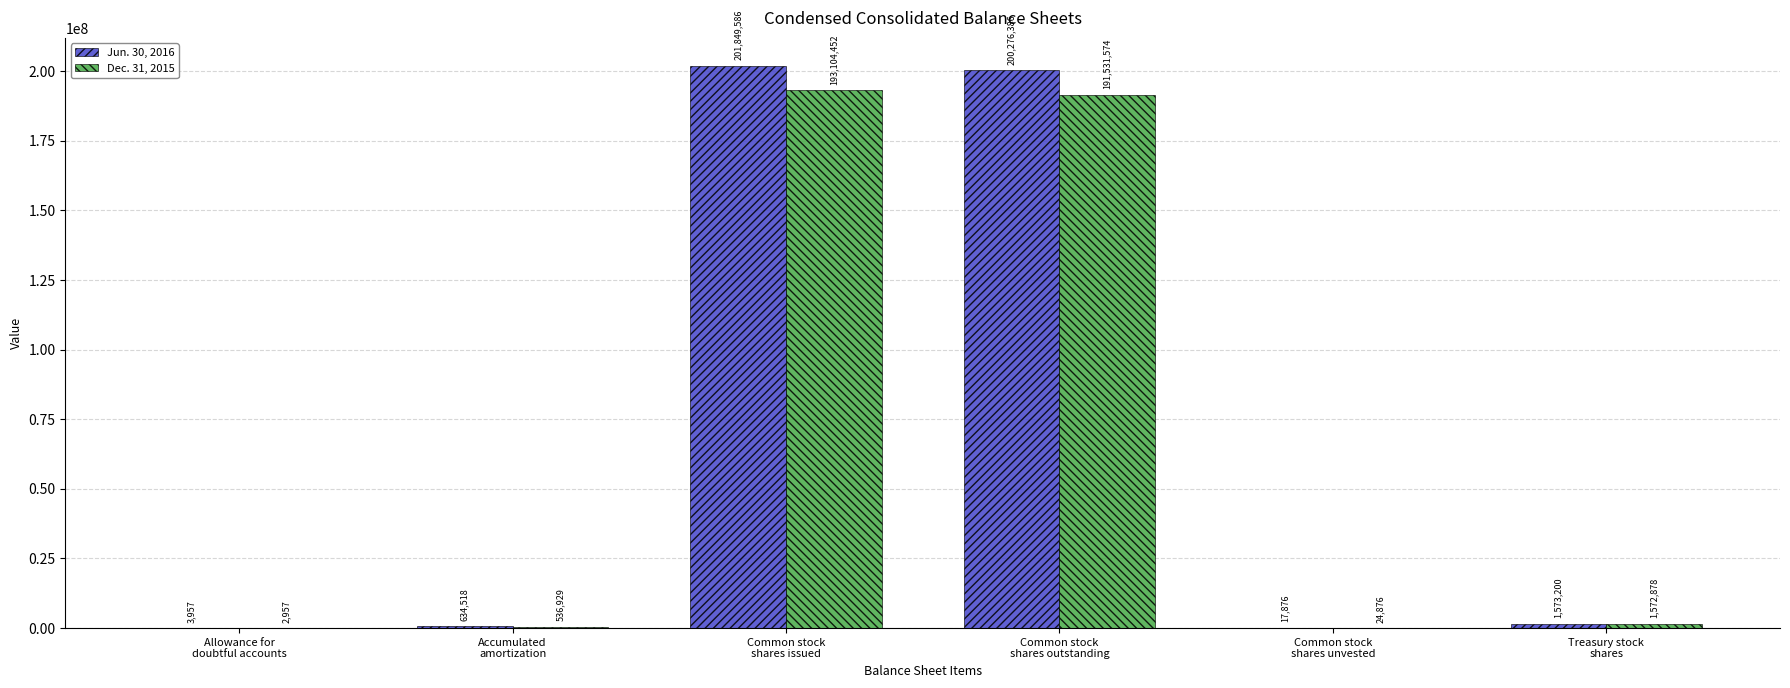

Which series has the largest total across all categories?

Jun. 30, 2016